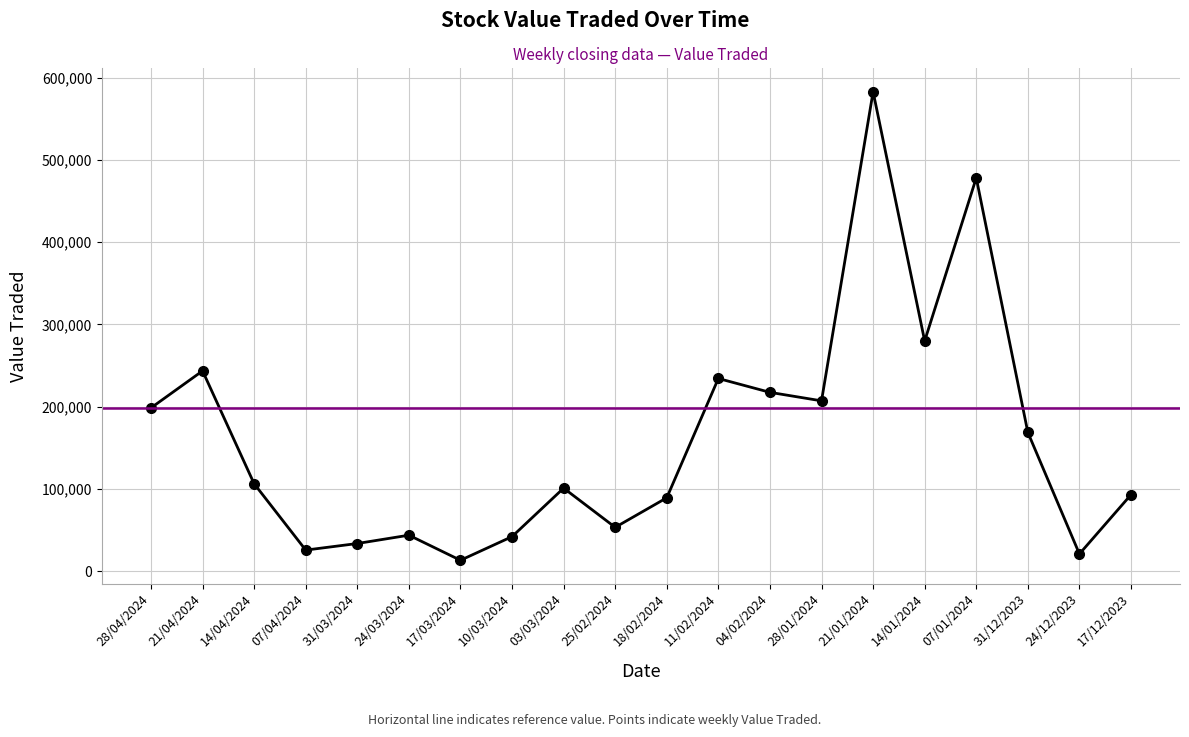

What is the average value?

161608